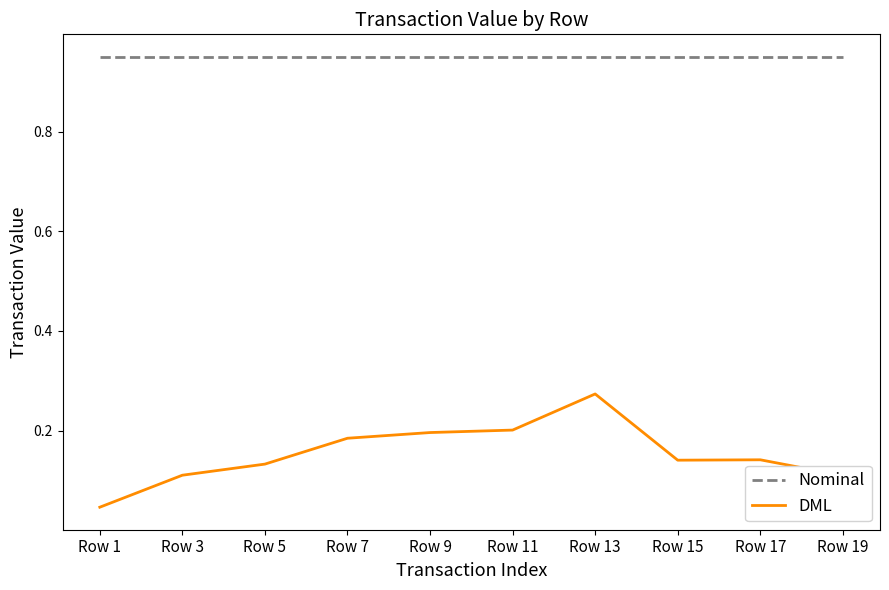

The DML series shows 0.1 at Row 19. True or false?

True